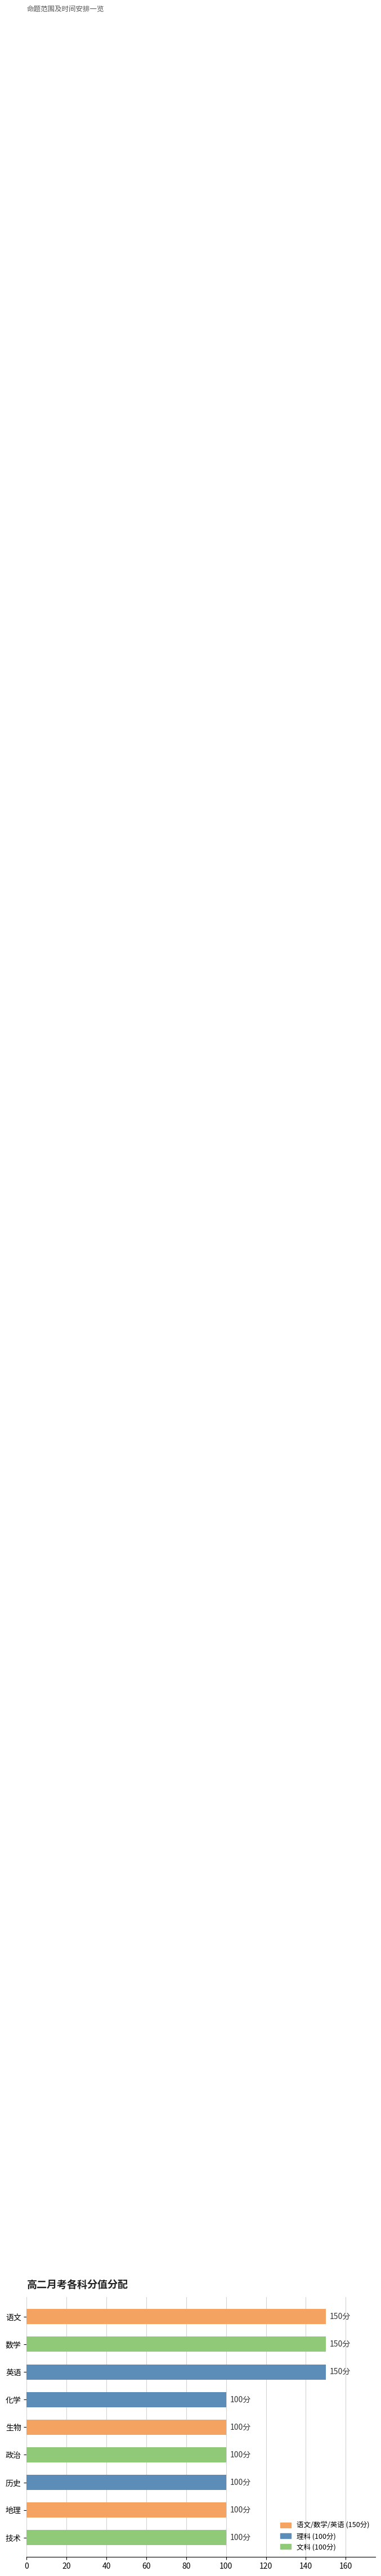

Reading top to bottom, extract all data points from this chart.

语文=150	数学=150	英语=150	化学=100	生物=100	政治=100	历史=100	地理=100	技术=100